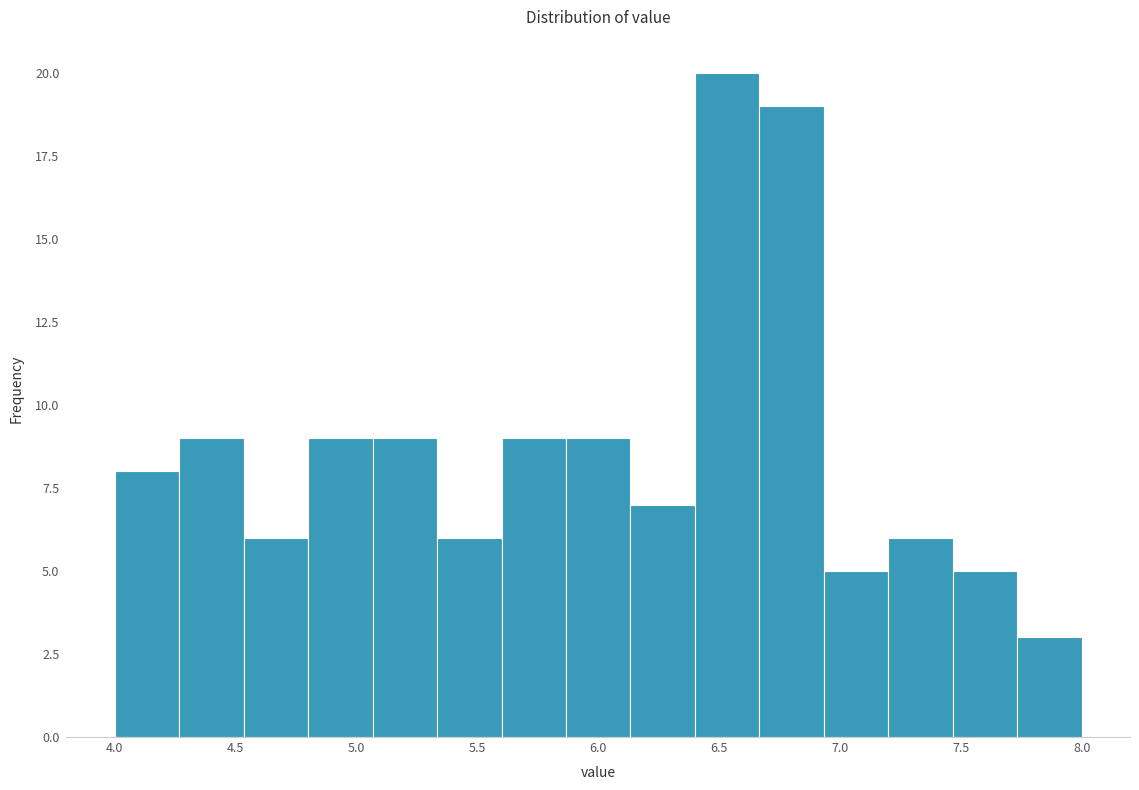

What is the height of the bar covering 5.85 to 6.15 on the x-axis? Neither the bar edges nor the heights are printed on the chart, so give them approximately, as read against the axes.

9